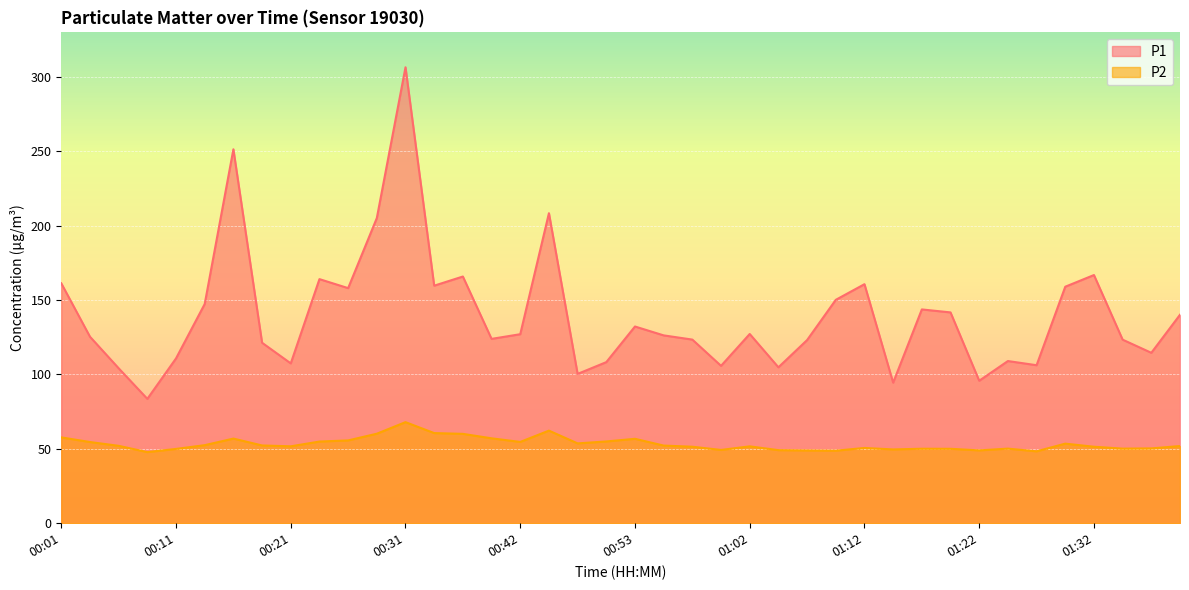

Rank the series by their average value, from highest to lowest.

P1, P2